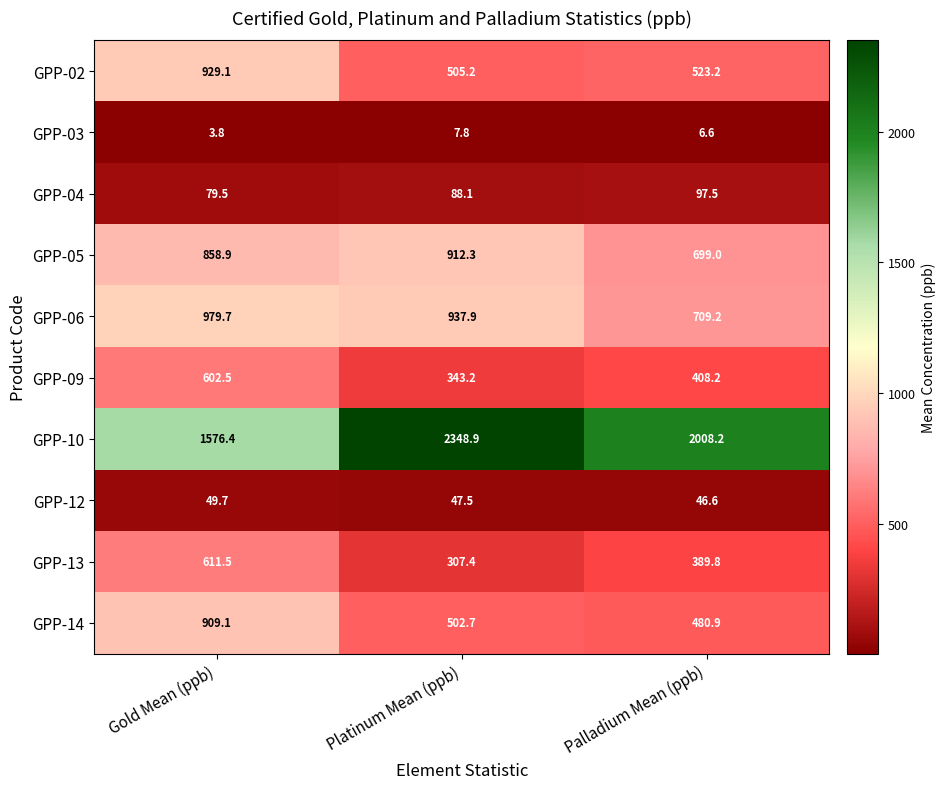

How many values in the GPP-06 series exceed 937?

2